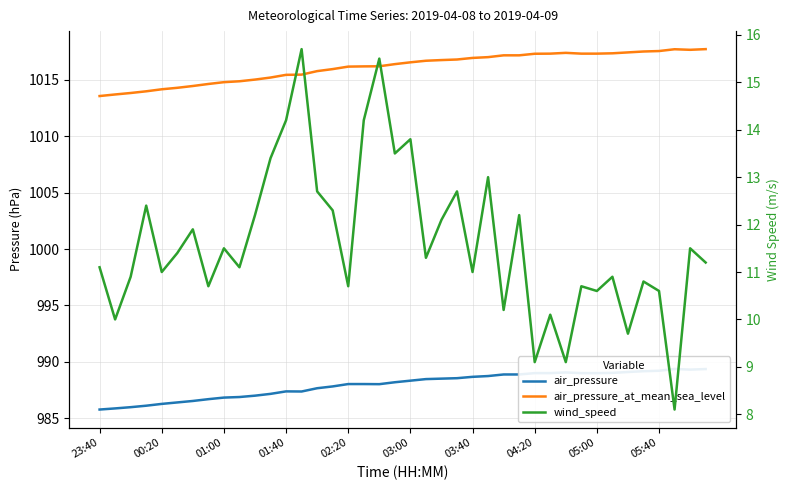

What are all the series names shown in the legend?

air_pressure, air_pressure_at_mean_sea_level, wind_speed